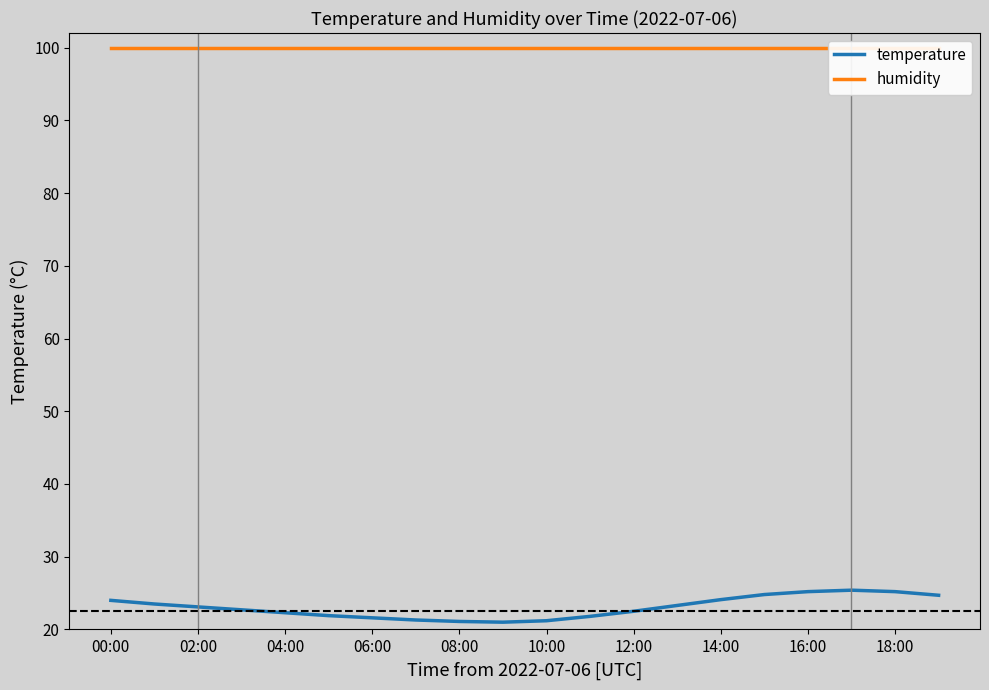

Count the number of data series in this chart.

2